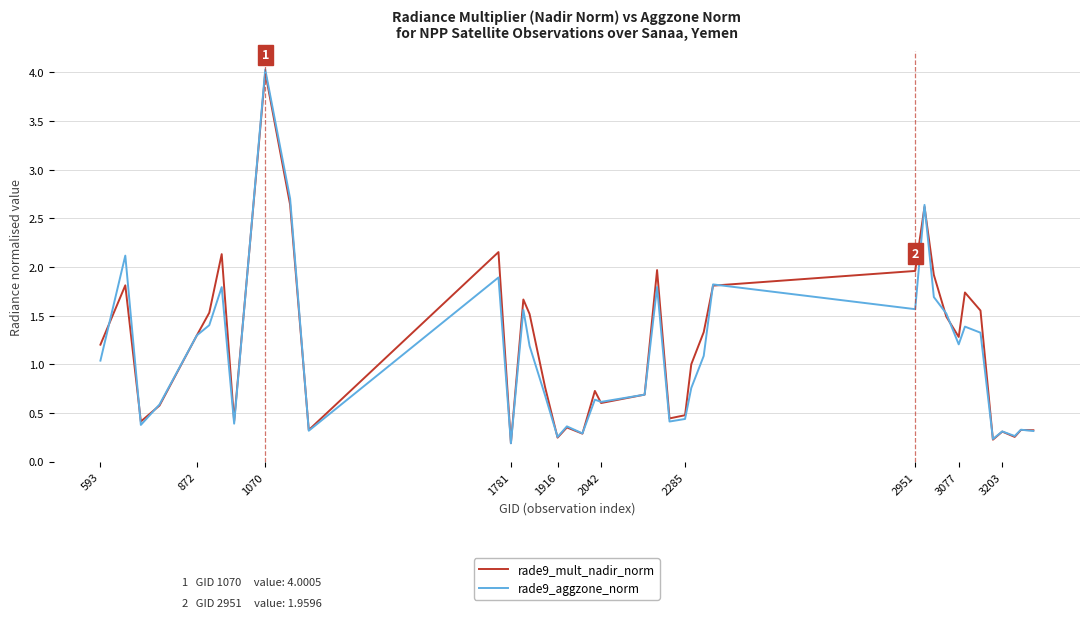

What is the maximum value for rade9_aggzone_norm?

4.0